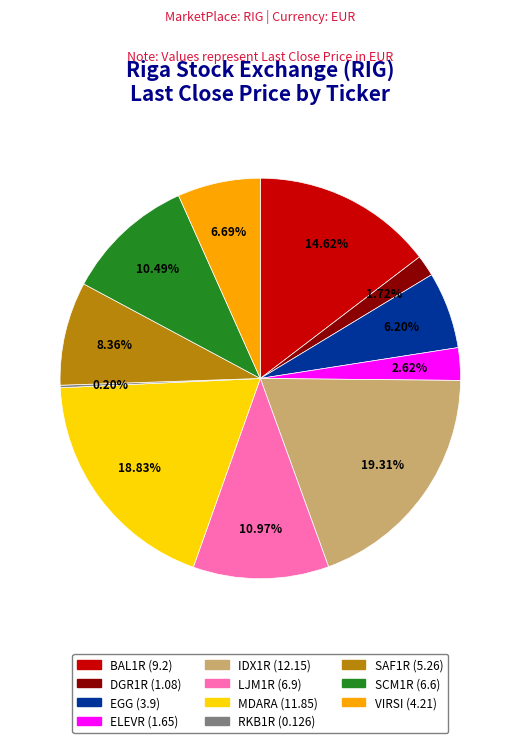

What is the ratio of the value at BAL1R to the value at MDARA?

0.8